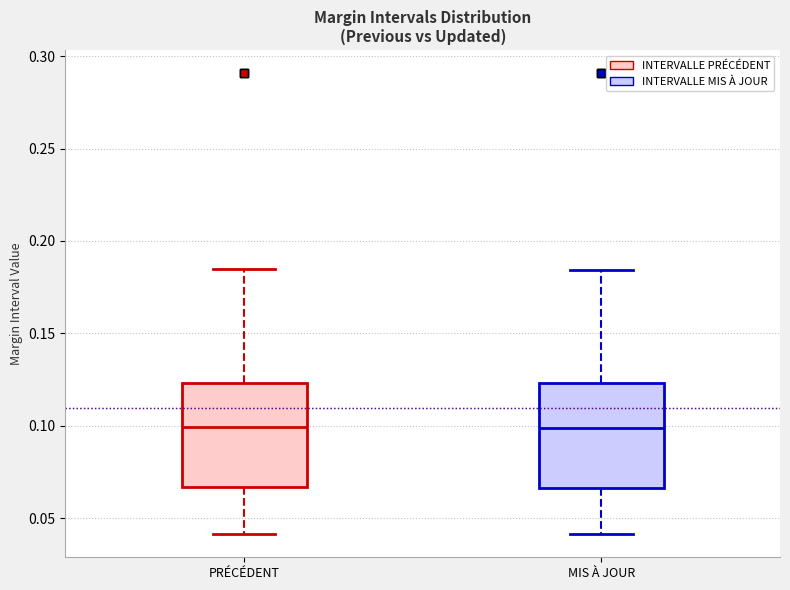

Where is the upper edge of the box for MIS À JOUR on the y-axis? The values are not printed on the chart, so give them approximately, as read against the axis.

0.125